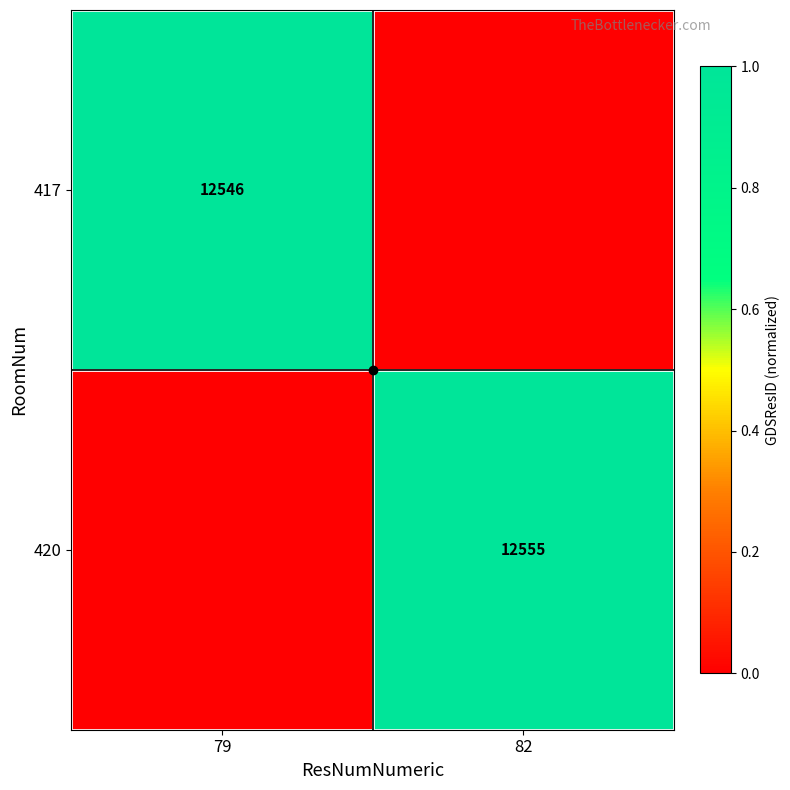

The 417 series shows 16921 at 79. True or false?

False